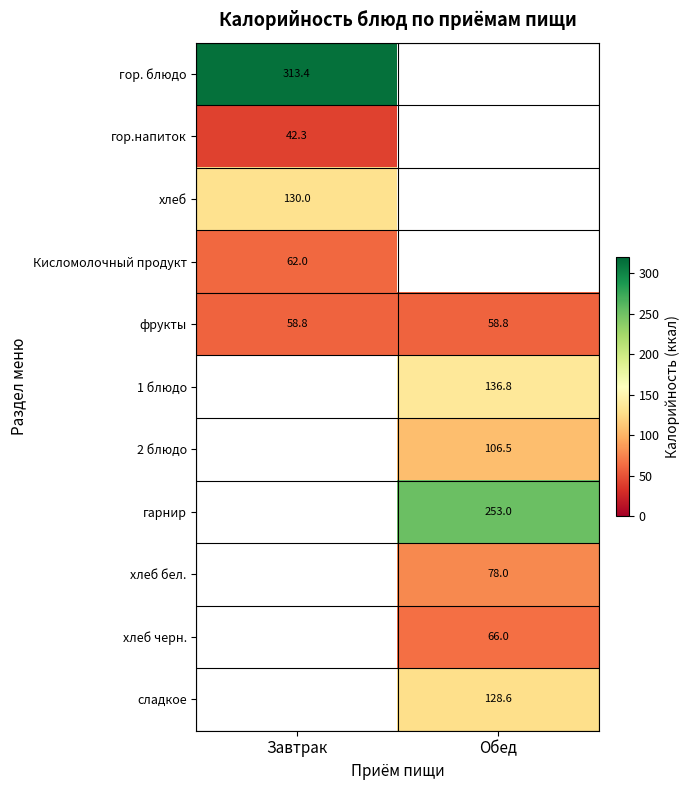

List the labels in order of гор. блюдо value, smallest first.

Завтрак, Обед